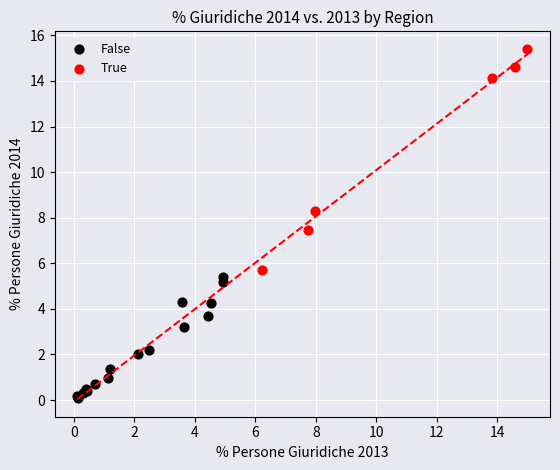

Which series contains the lowest Y value?

False